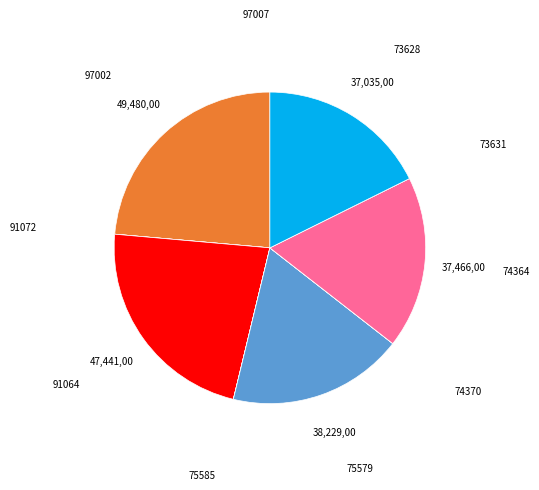

Do 73628 and 91064 together represent more than half of the pie?

No